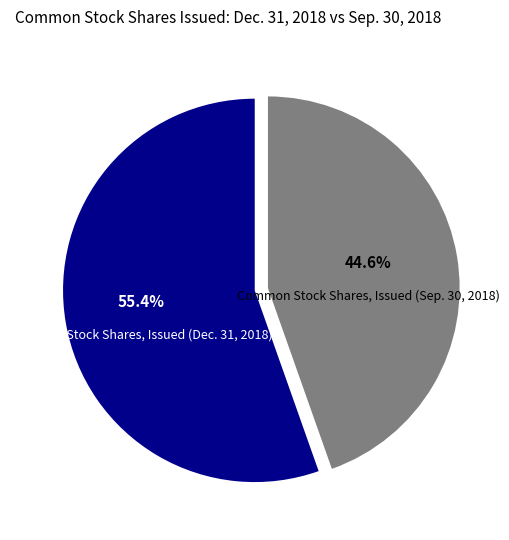

Combined, what portion of the pie is Common Stock Shares, Issued (Dec. 31, 2018) and Common Stock Shares, Issued (Sep. 30, 2018)?

100.0%